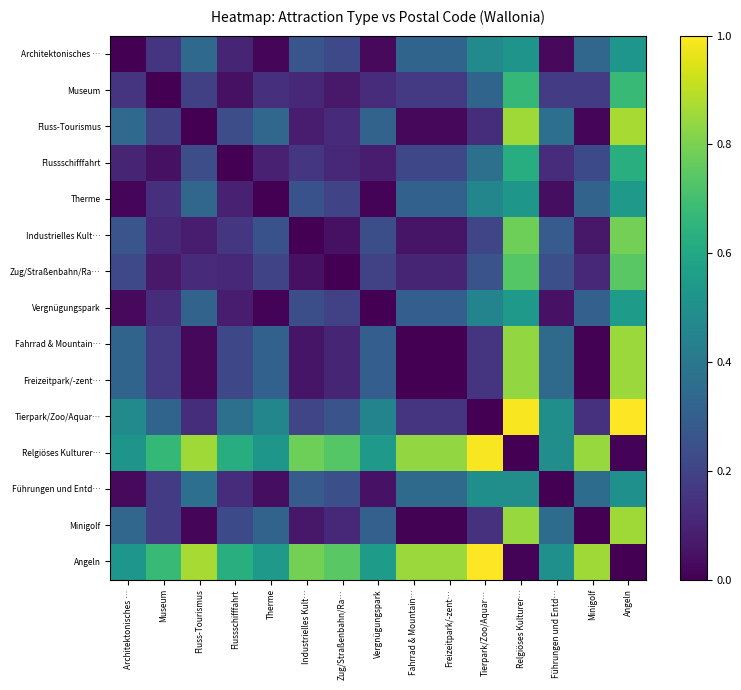

Between Zug/Straßenbahn/Ra… and Flussschifffahrt, which is larger?

Zug/Straßenbahn/Ra…